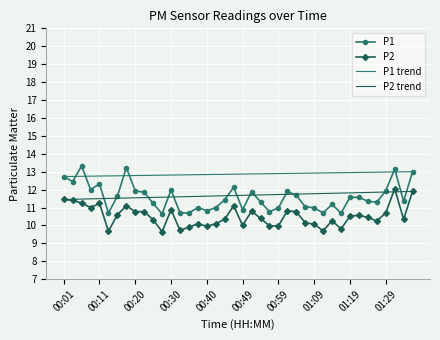

Which category has the highest value in the P2 series?

01:32